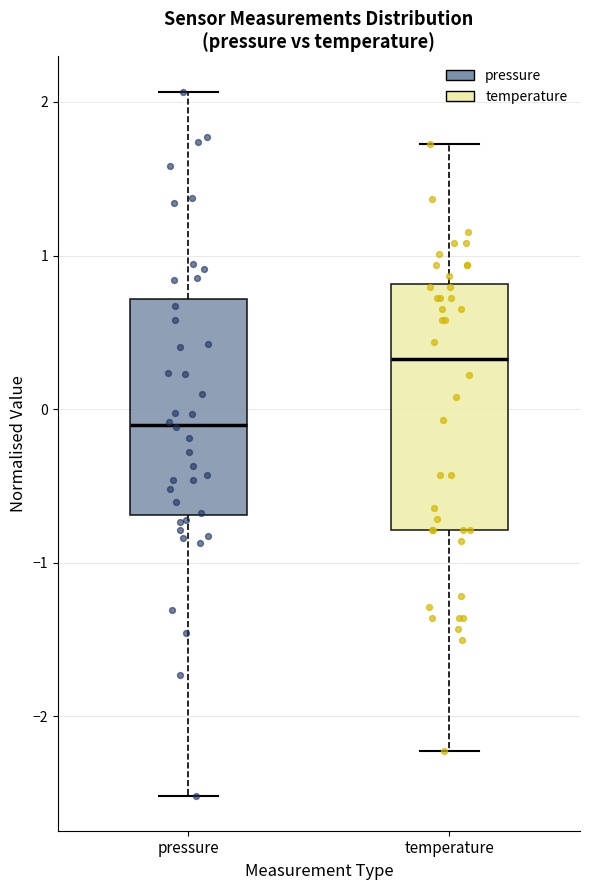

Which box is the tallest, from its lower edge to its upper edge?

temperature